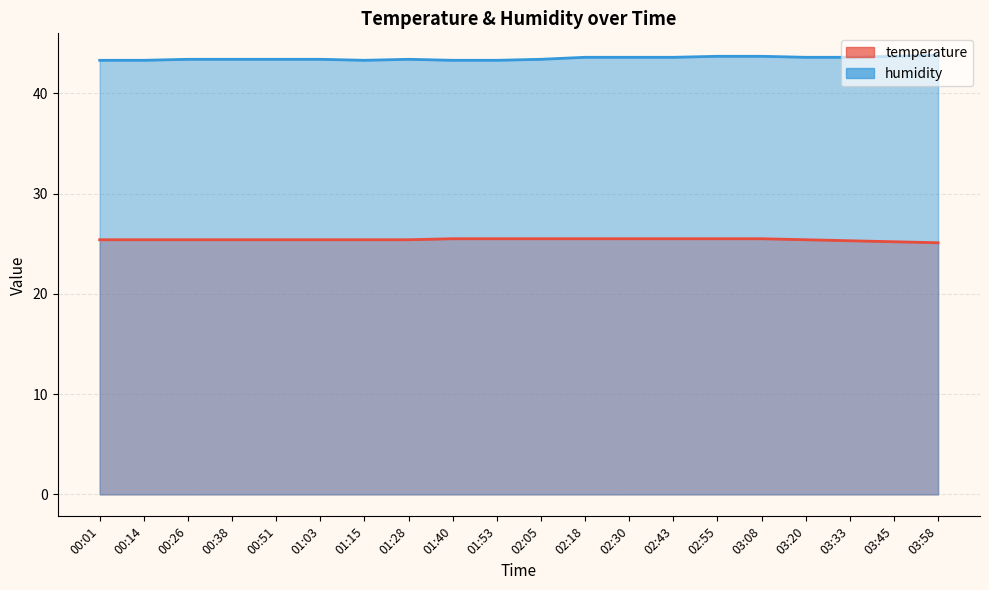

List the labels in order of temperature value, smallest first.

03:58, 03:45, 03:33, 00:01, 00:14, 00:26, 00:38, 00:51, 01:03, 01:15, 01:28, 03:20, 01:40, 01:53, 02:05, 02:18, 02:30, 02:43, 02:55, 03:08